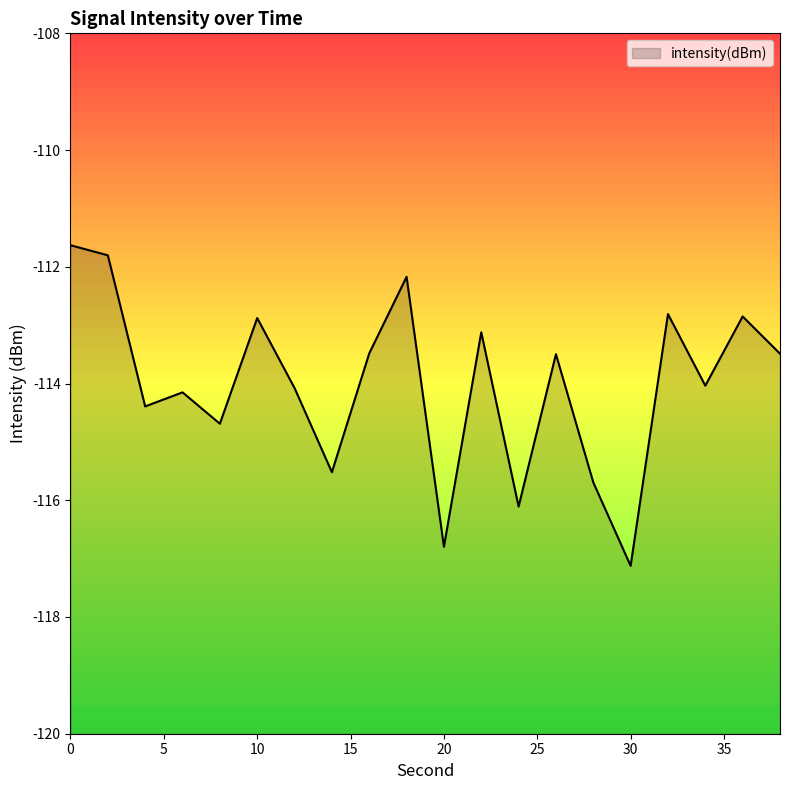

Which category has the lowest value across all series?

30